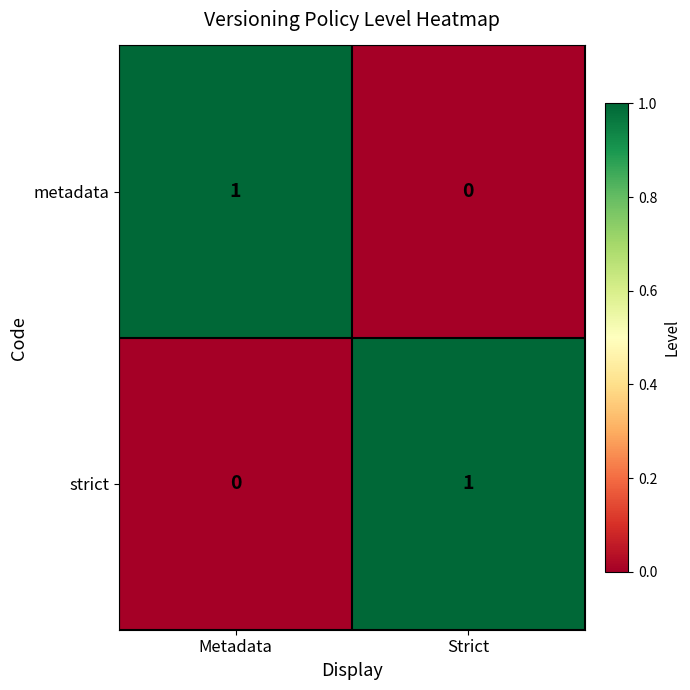

Reading left to right, list all the values displayed in this chart.

metadata: Metadata=1	Strict=0
strict: Metadata=0	Strict=1